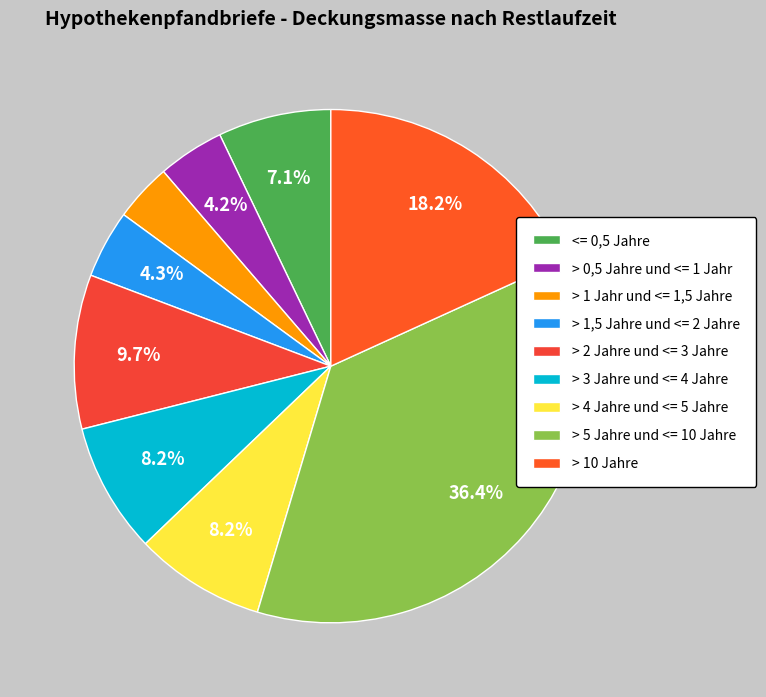

Between > 3 Jahre und <= 4 Jahre and > 5 Jahre und <= 10 Jahre, which is larger?

> 5 Jahre und <= 10 Jahre